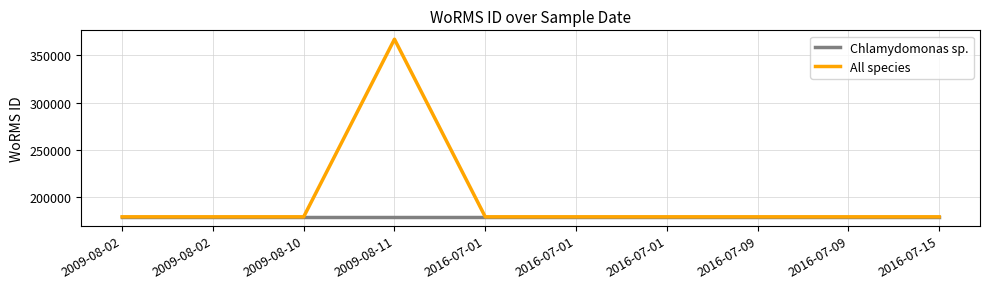

What are all the series names shown in the legend?

Chlamydomonas sp., All species